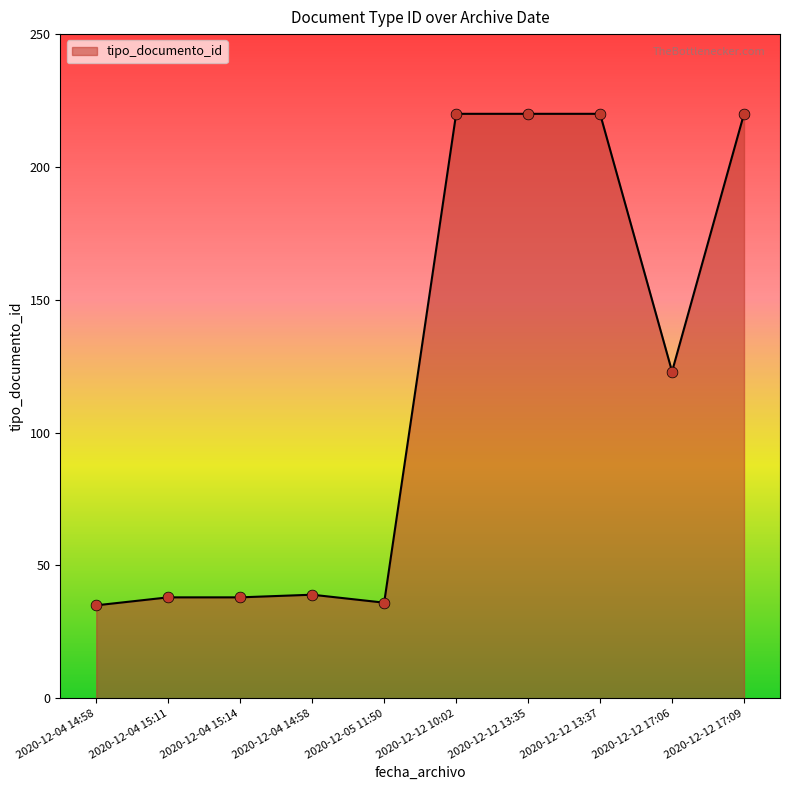

What is the change in value from 2020-12-04 14:58 to 2020-12-12 17:06?

+84